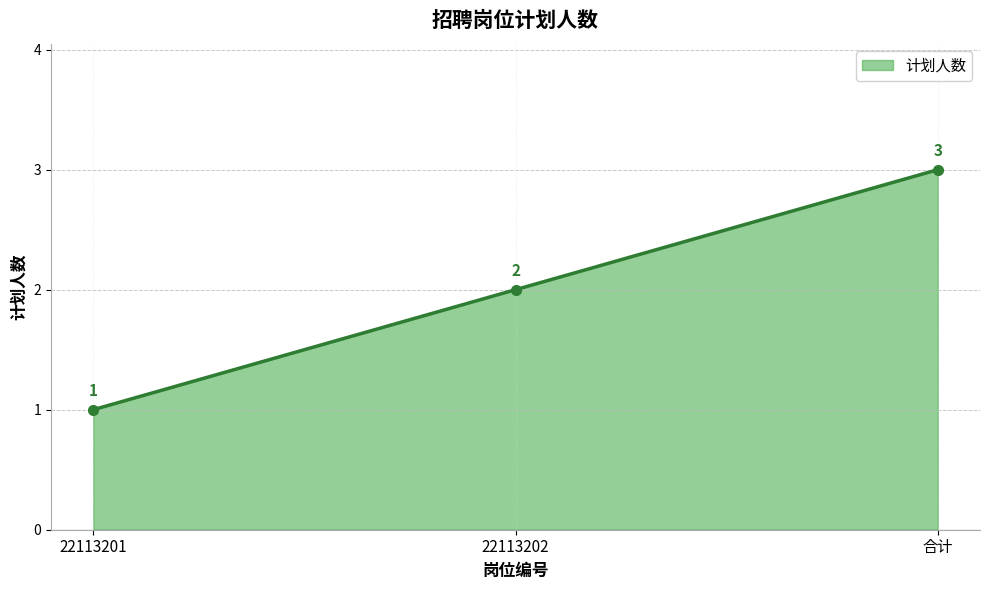

How many values are below 2?

1